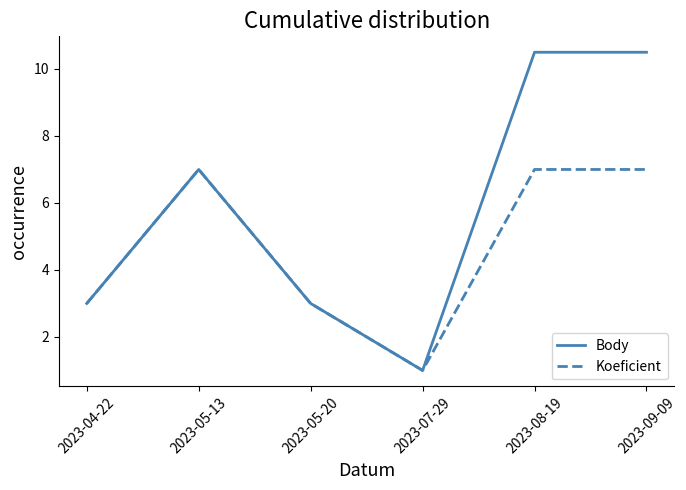

Is the value of Body at 2023-08-19 greater than the value of Koeficient at 2023-09-09?

Yes